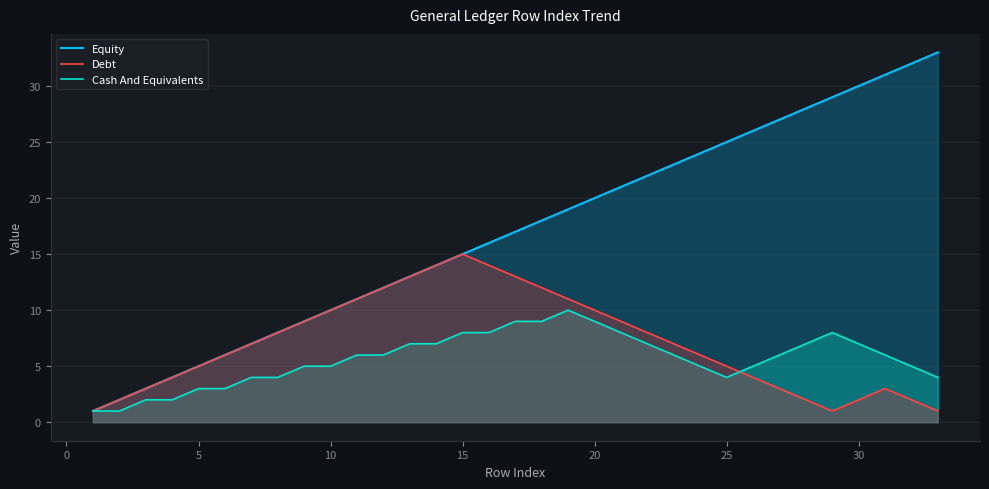

Does the chart display data point markers on the line(s)?

No